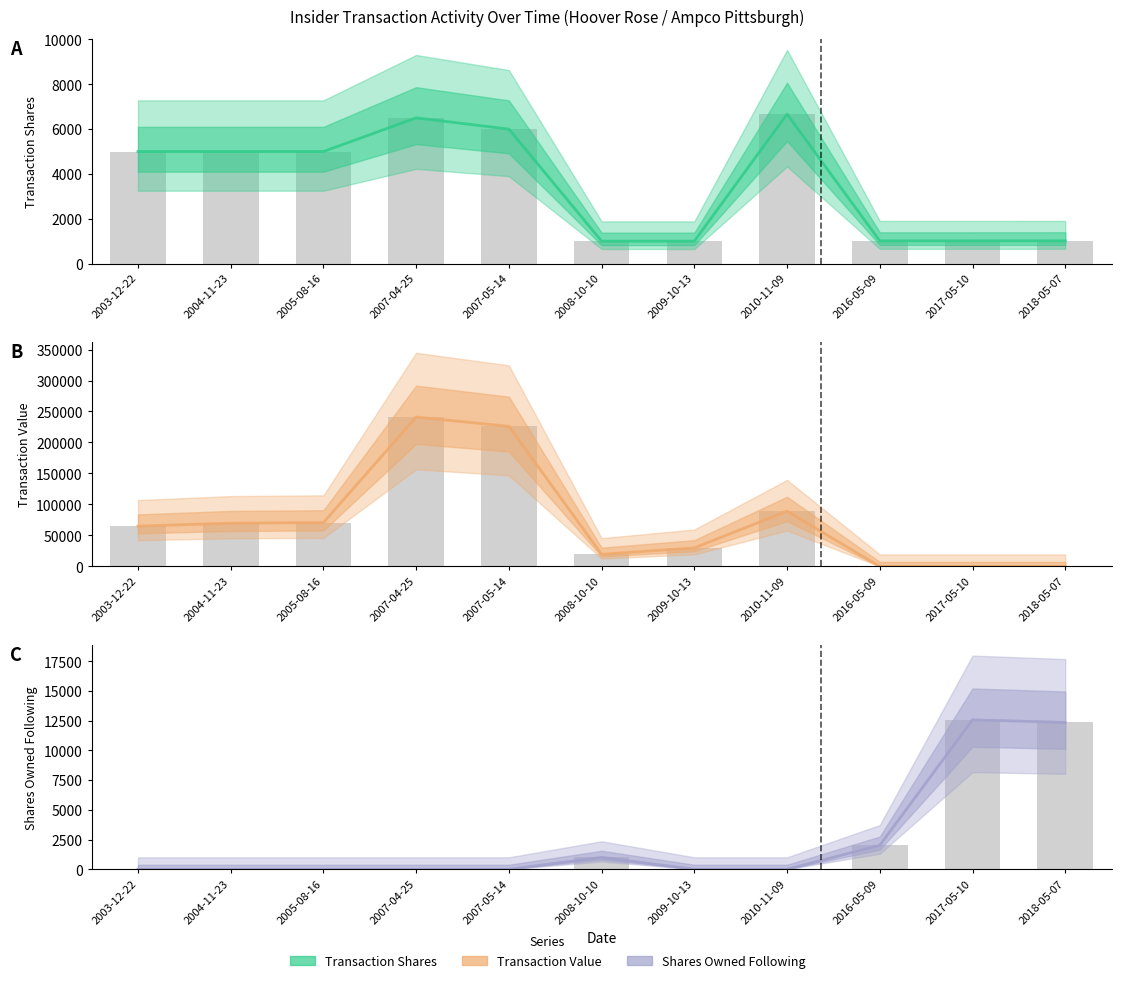

Reading right to left, what are all the values shown in this chart?

transactionShares: 1014	1013	1013	6666	1000	1000	6000	6500	5000	5000	5000
transactionShares bars: 1014	1013	1013	6666	1000	1000	6000	6500	5000	5000	5000
transactionValue: 0	0	0	89124	29820	19531	226042	241085	70700	69750	65000
transactionValue bars: 0	0	0	89124	29820	19531	226042	241085	70700	69750	65000
sharesOwnedFollowingTransaction: 12359	12574	2013	0	0	1000	0	0	0	0	0
sharesOwnedFollowingTransaction bars: 12359	12574	2013	0	0	1000	0	0	0	0	0